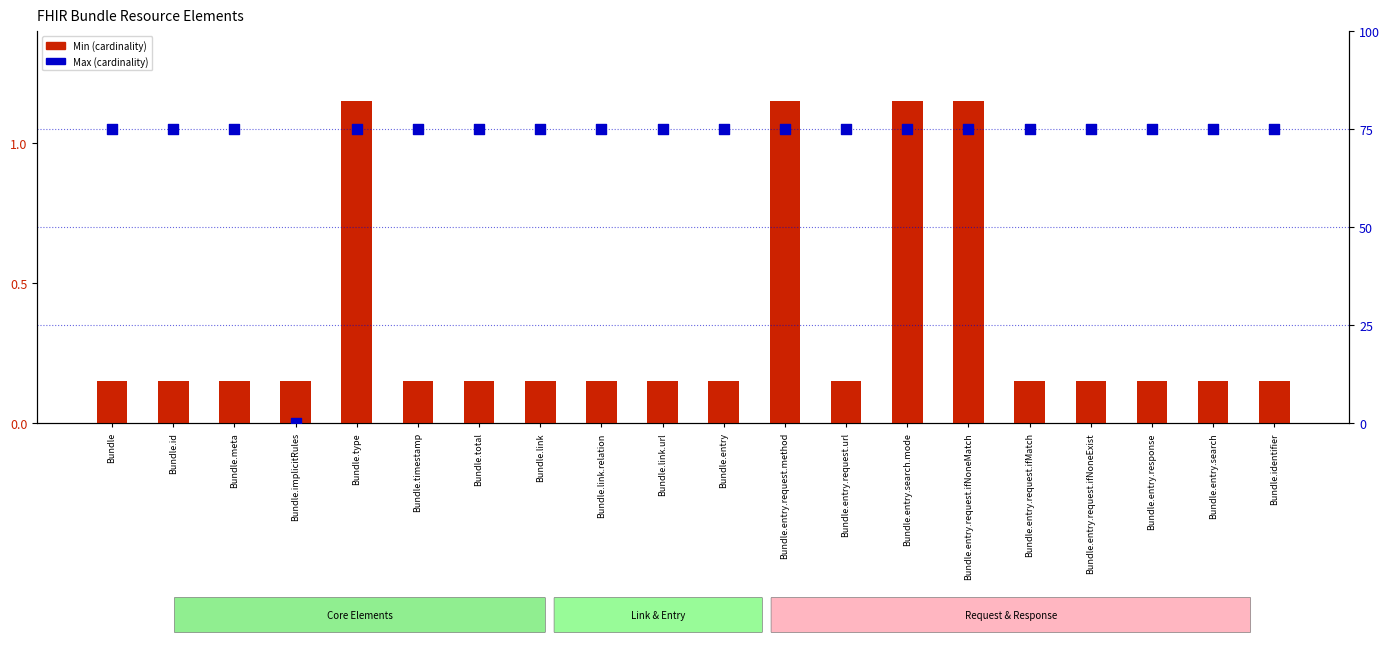

At which category is the sum across all series the highest?

Bundle.type